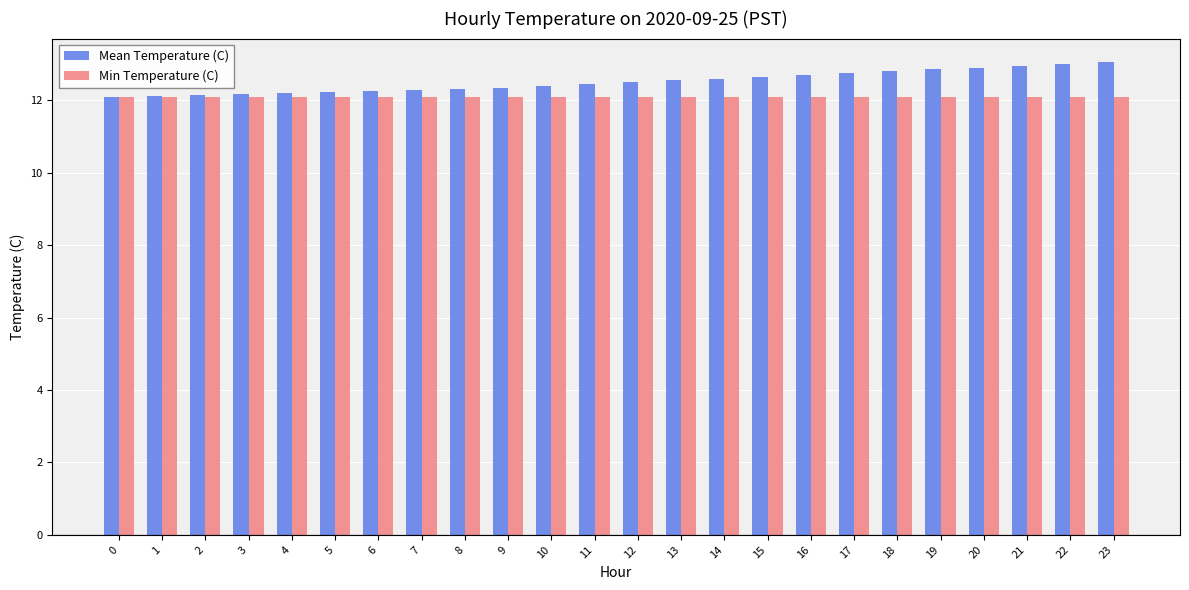

True or false: Mean Temperature (C) has a value of 12.1 at 1.

True